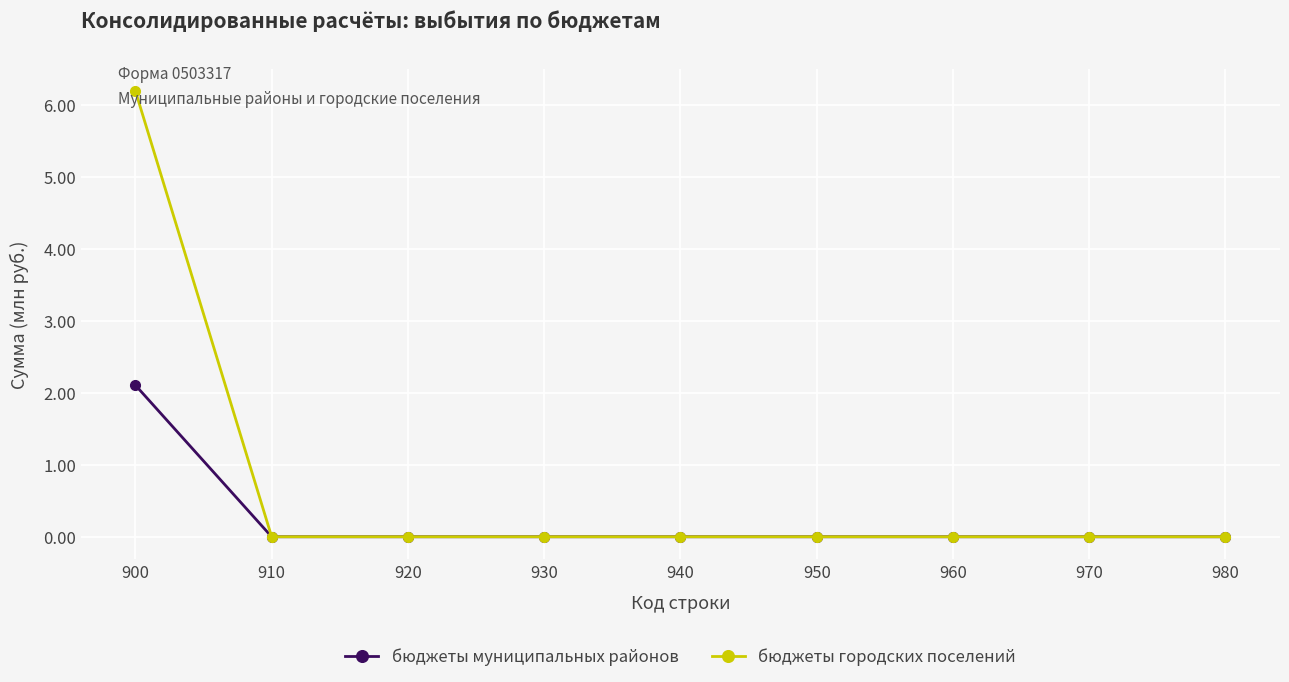

Which series has the largest range (max minus min)?

бюджеты городских поселений